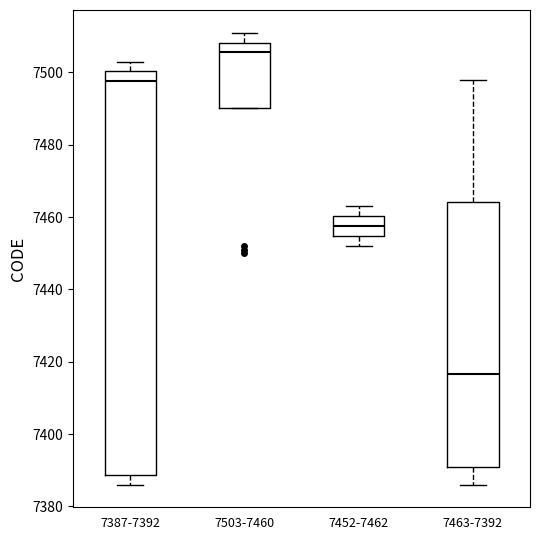

Reading left to right, read every box against the y-axis: the position of its median line, the range the box covers, and the ends of its whiskers. The values are not printed on the chart, so give them approximately, as read against the axis.

7387-7392: median 7498, box 7388 to 7500, whiskers 7386 to 7504
7503-7460: median 7506, box 7490 to 7508, whiskers 7490 to 7512
7452-7462: median 7458, box 7454 to 7460, whiskers 7452 to 7464
7463-7392: median 7416, box 7390 to 7464, whiskers 7386 to 7498